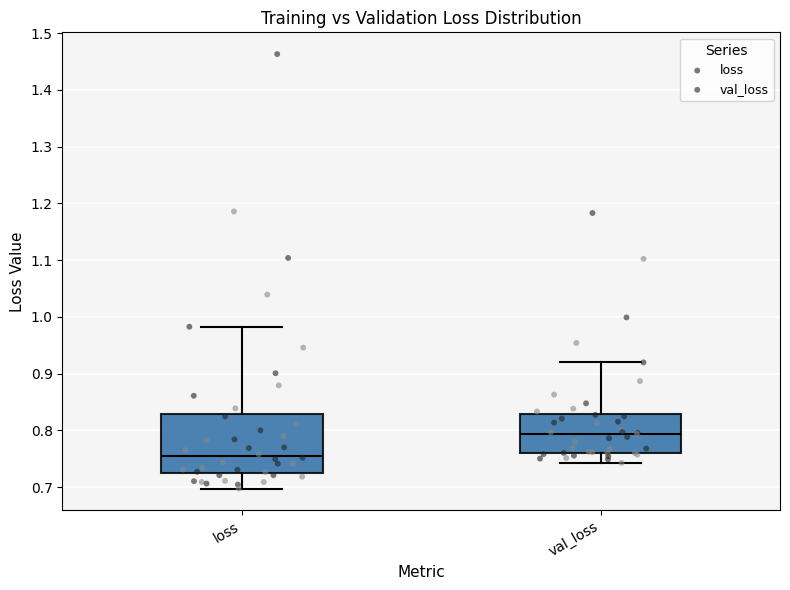

Reading left to right, transcribe this box plot: for each box, give where its median line is, the range the box spans, and where its two whiskers end, as read against the y-axis. The values are not printed on the chart, so give them approximately, as read against the axis.

loss: median 0.75, box 0.73 to 0.83, whiskers 0.70 to 0.98
val_loss: median 0.79, box 0.76 to 0.83, whiskers 0.74 to 0.92